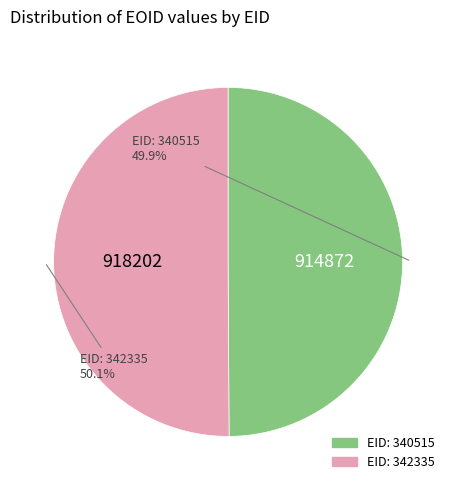

Does any single category account for the majority?

Yes